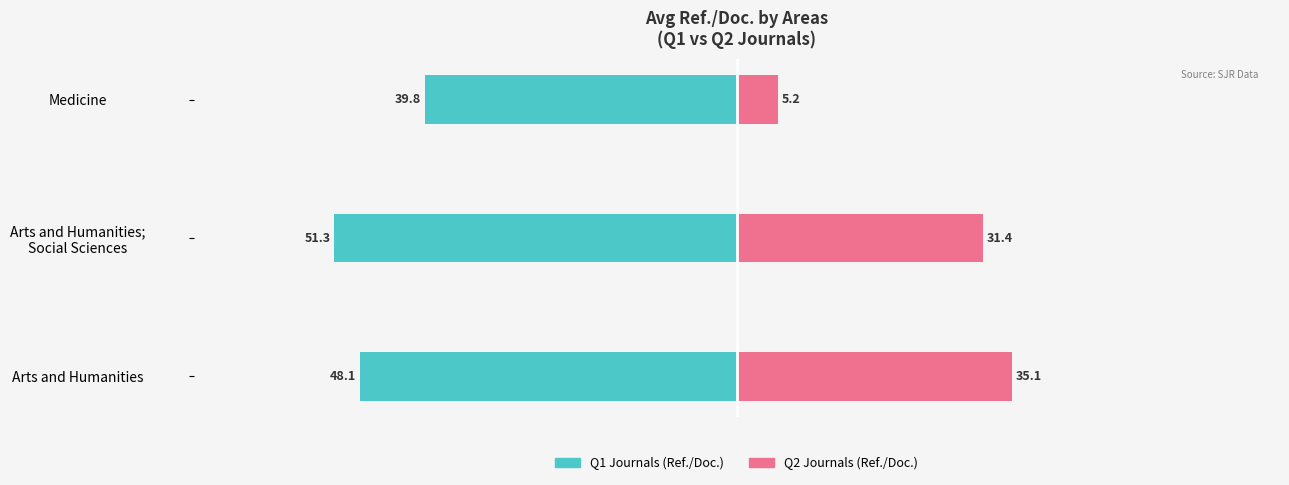

How many bars are there in total?

6